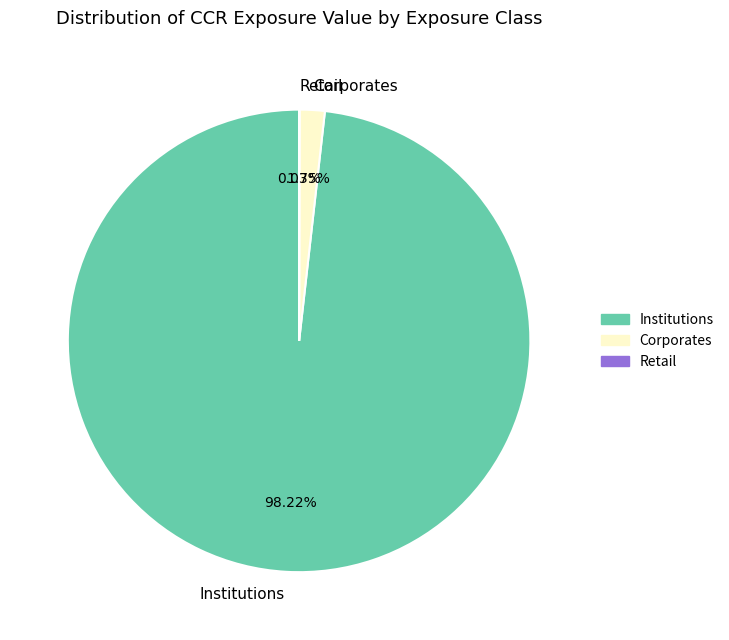

Does any single category account for the majority?

Yes